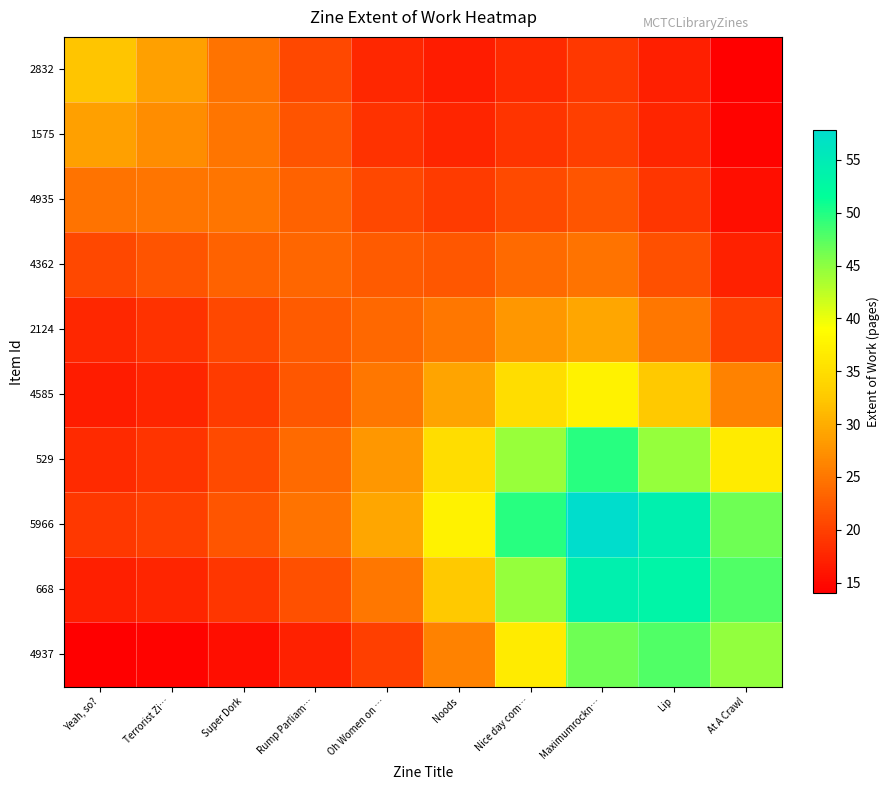

At which category does the chart reach its minimum across all series?

Yeah, so?